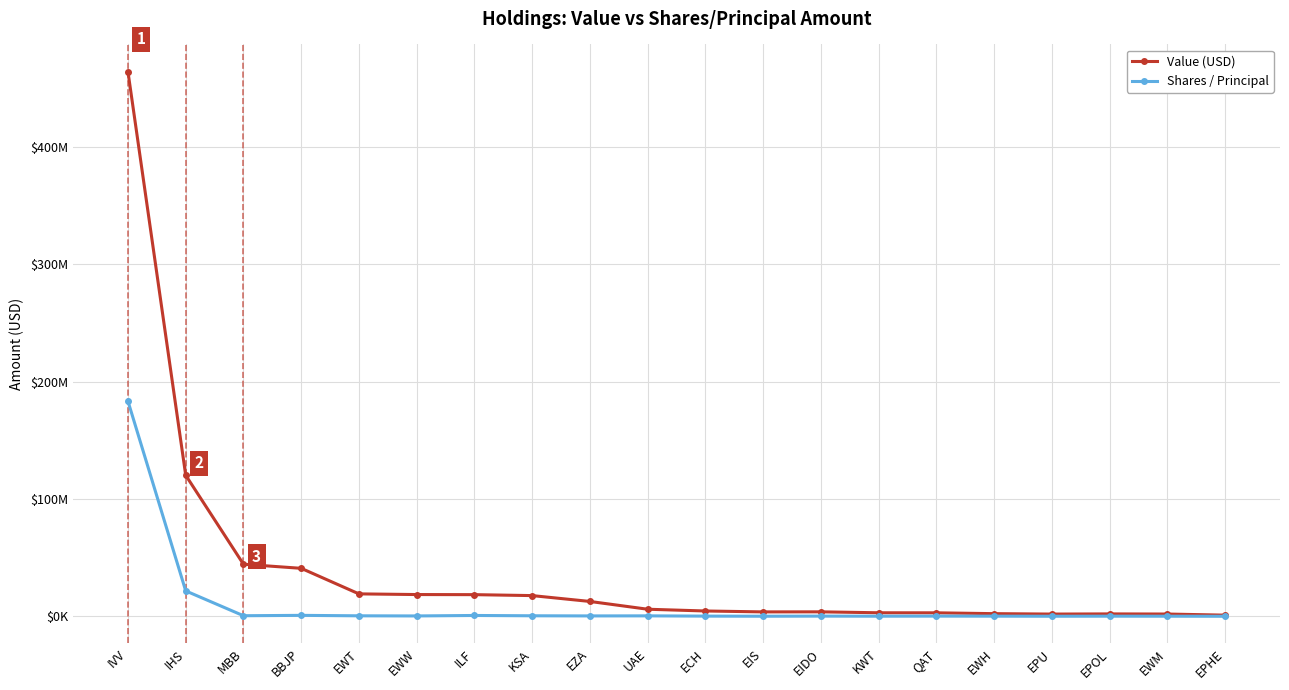

What are all the series names shown in the legend?

Value (USD), Shares / Principal